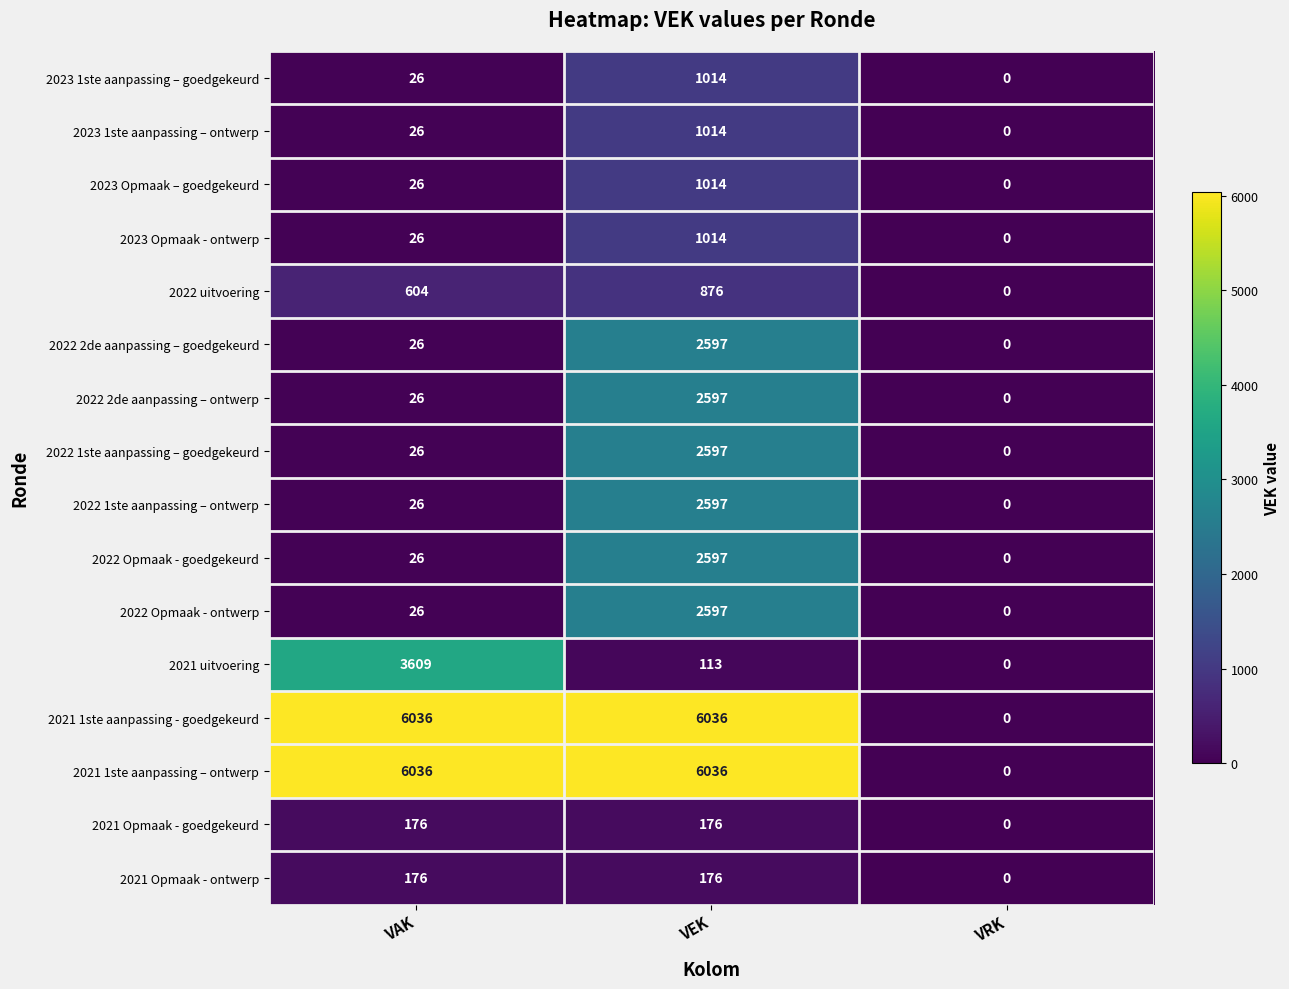

List the labels in order of 2023 1ste aanpassing – ontwerp value, largest first.

VEK, VAK, VRK